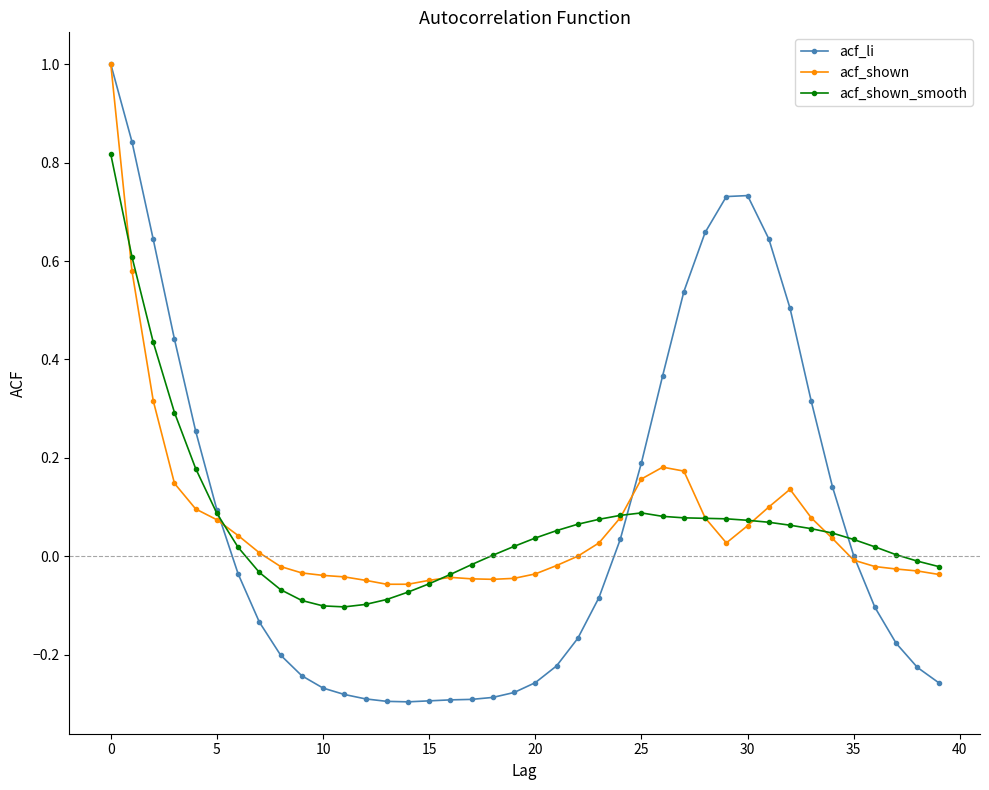

What is the maximum value shown in the chart?

1.0